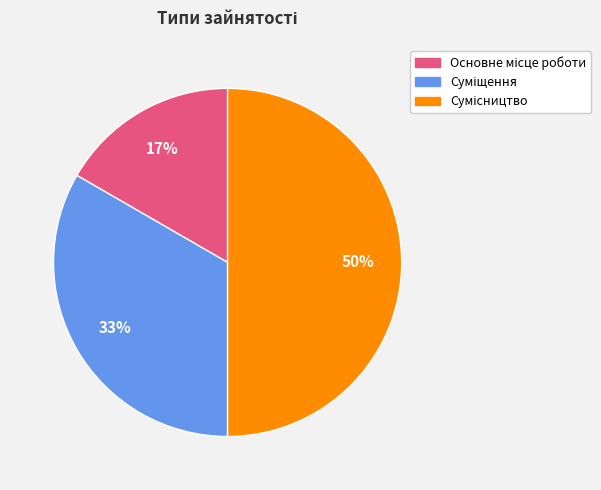

How many segments does this pie chart have?

3